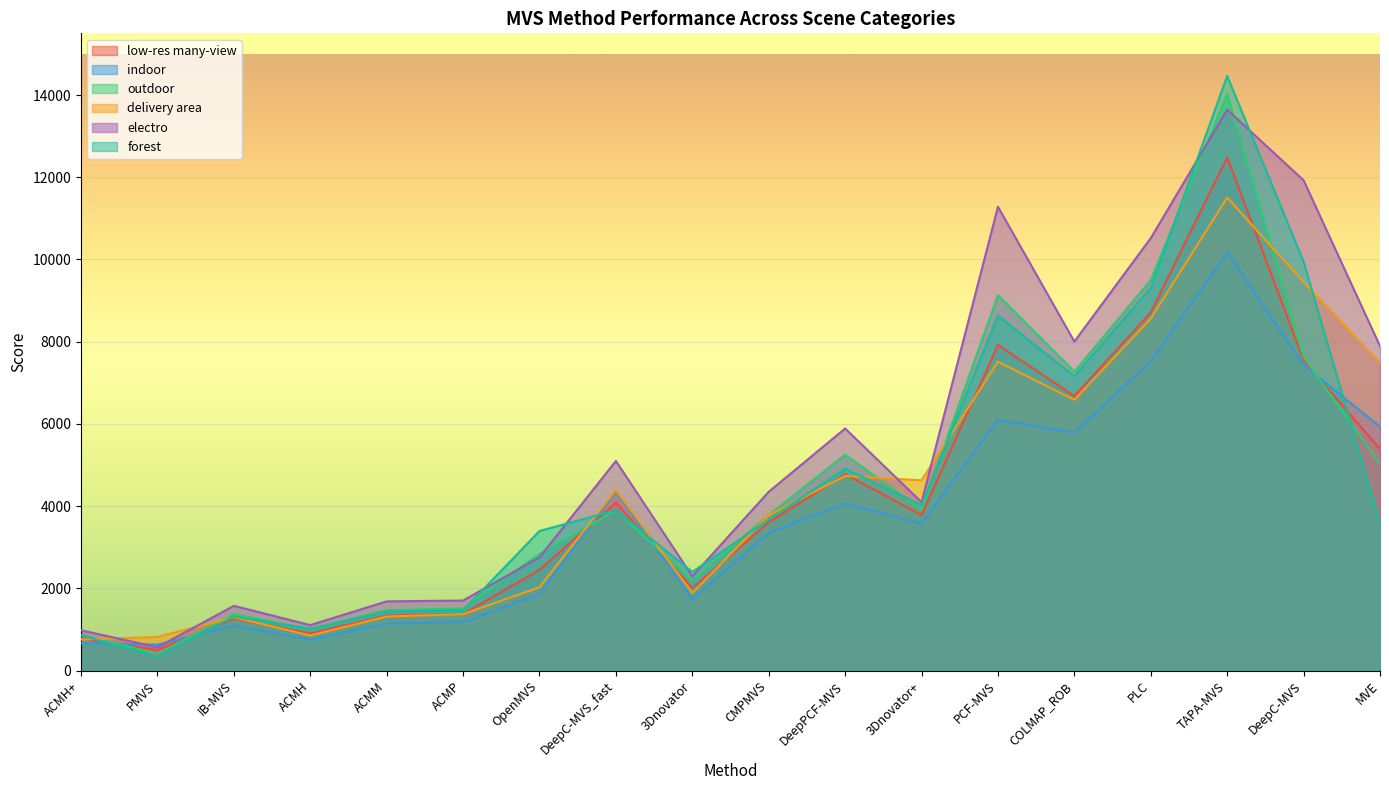

What is the label of the 5th point from the left?

ACMM